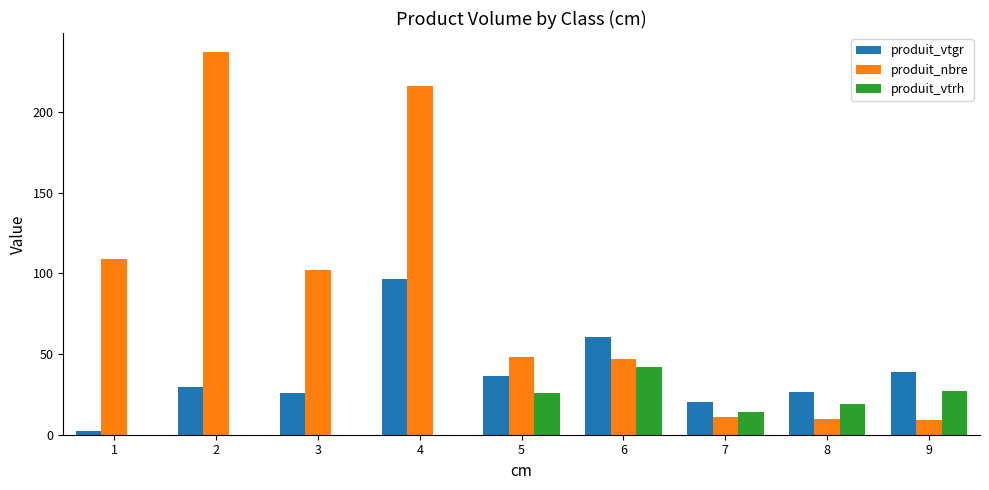

At which label does produit_vtrh first exceed 14?

5